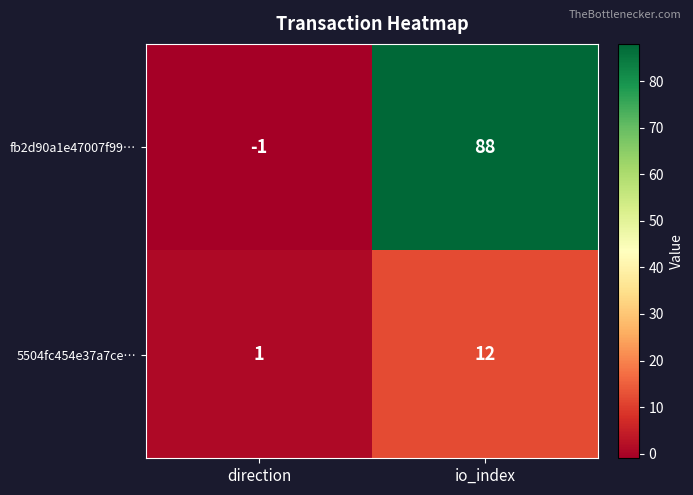

List the series in order of their peak value, highest first.

fb2d90a1e47007f99…, 5504fc454e37a7ce…